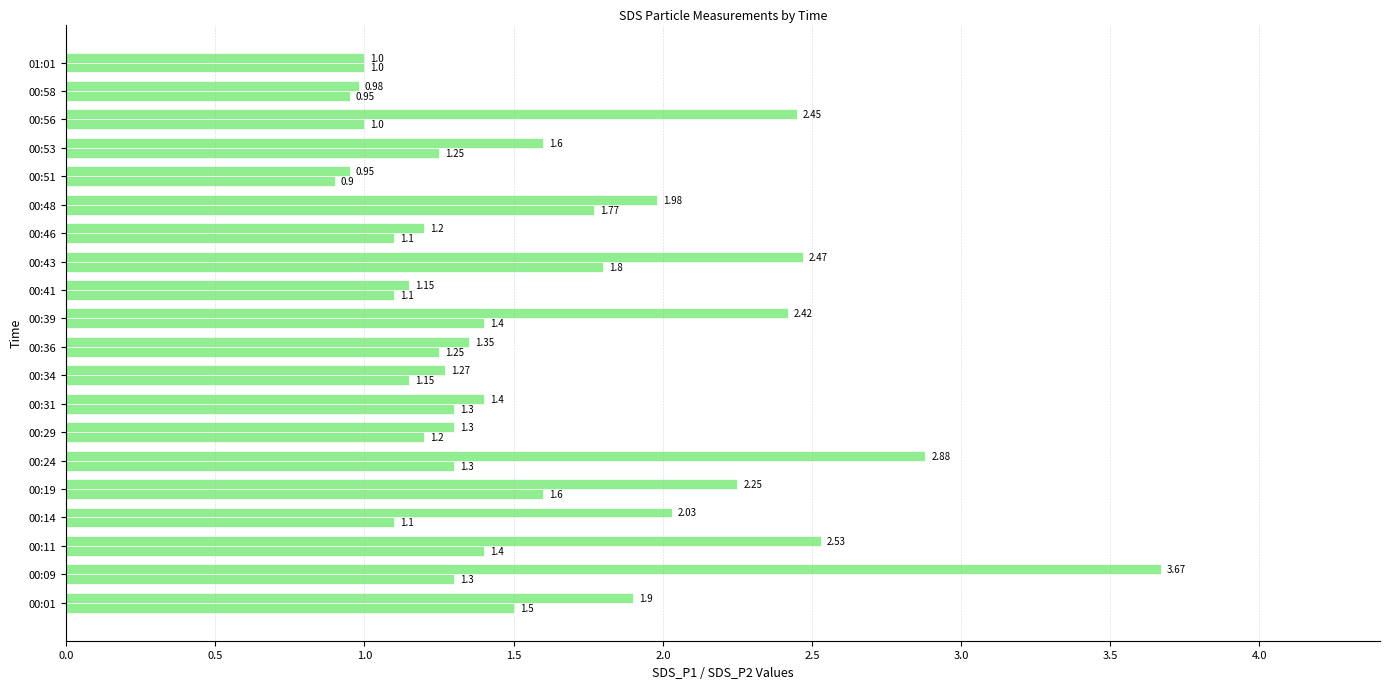

Count the number of data series in this chart.

2